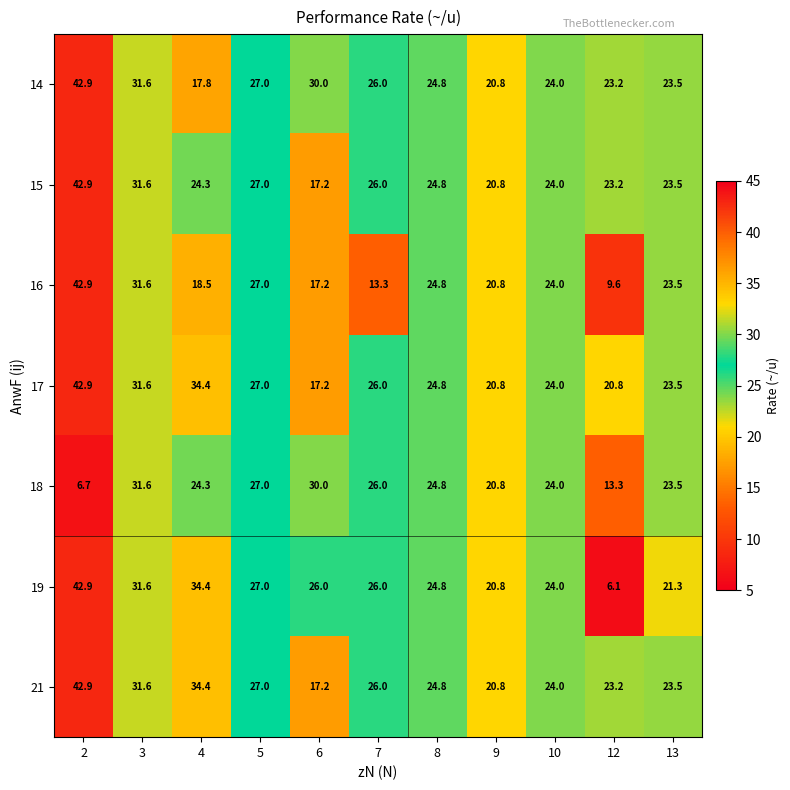

What is the difference between the second highest and second lowest values in the 14 series?

10.8